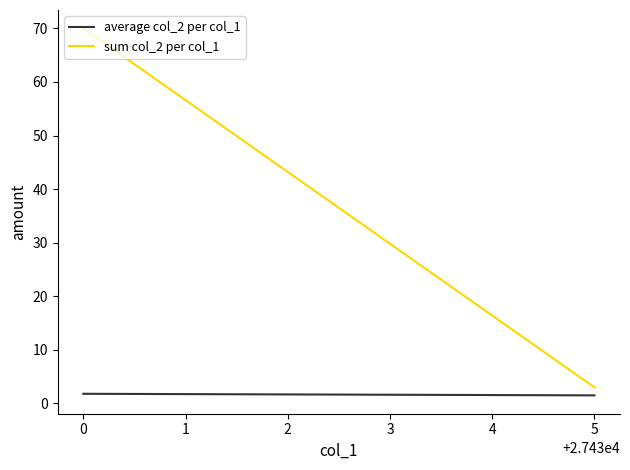

At 0, list the series in order from largest to smallest.

sum col_2 per col_1, average col_2 per col_1